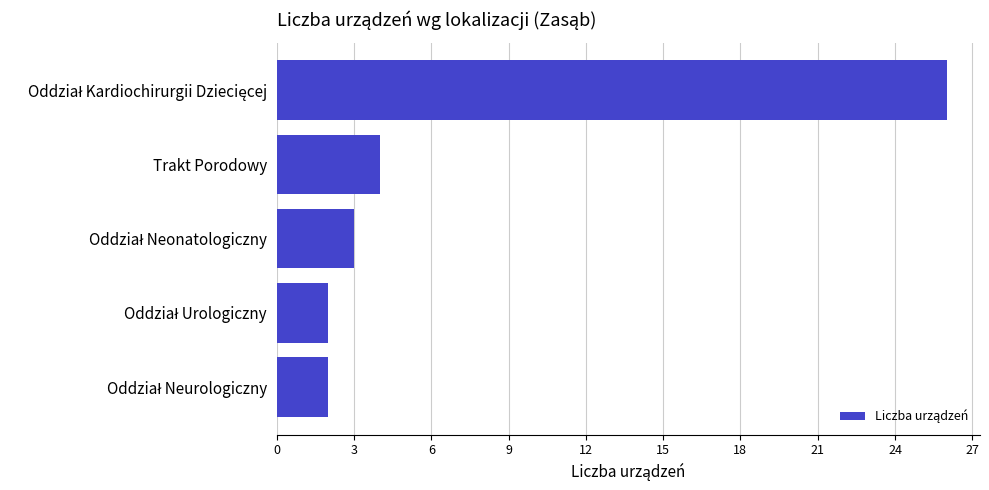

What is the sum of all values?

37